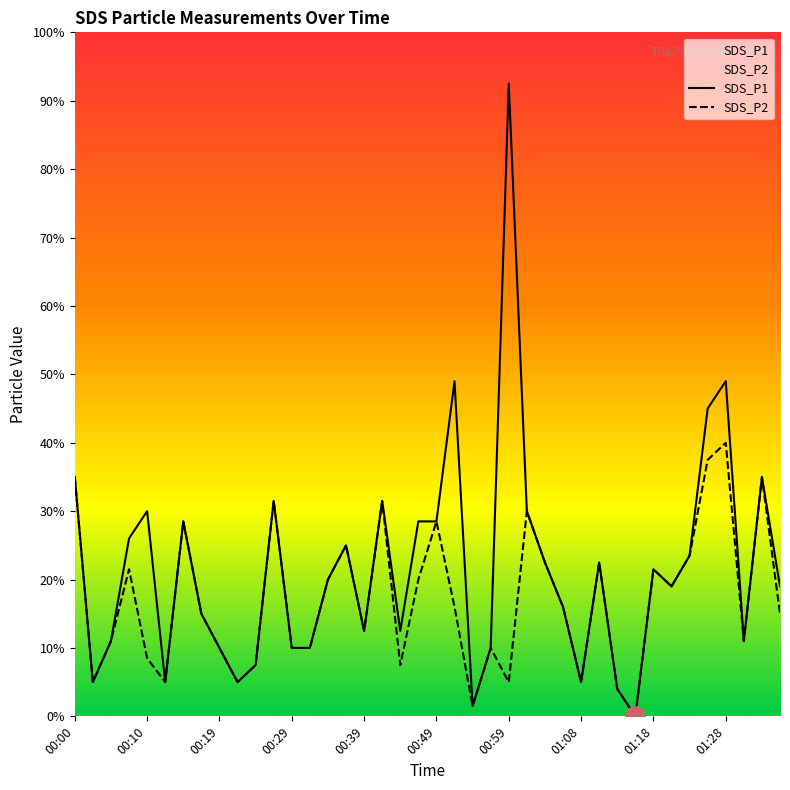

True or false: SDS_P2 and SDS_P1 cross at least once.

False